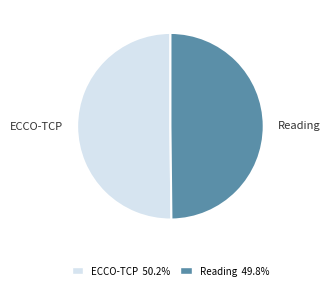

What is the ratio of the value at ECCO-TCP to the value at Reading?

1.0